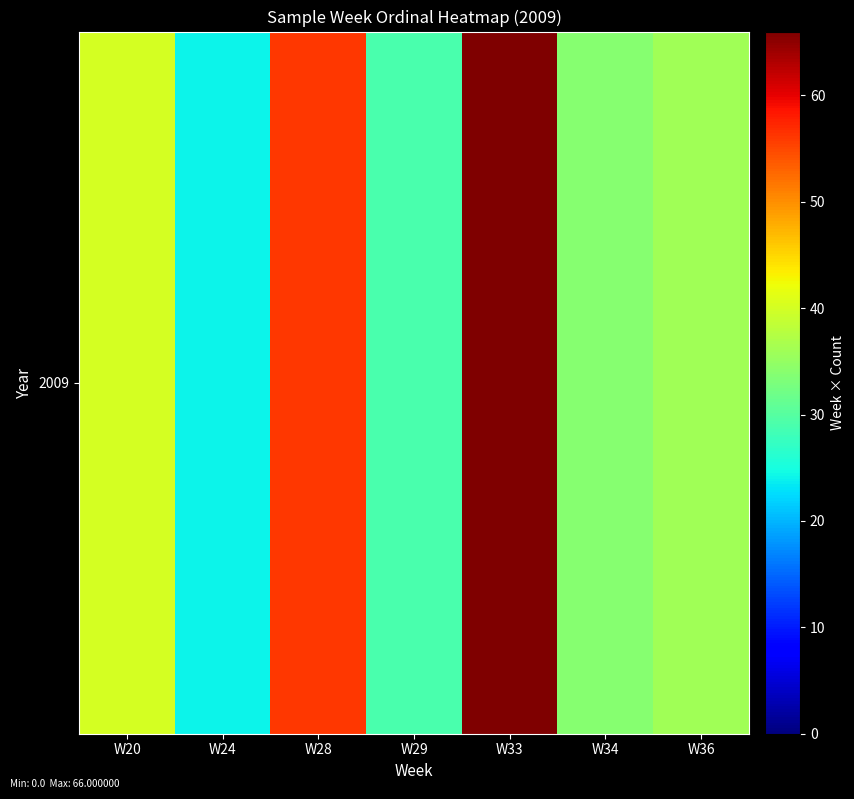

Which has a higher value, W29 or W36?

W36